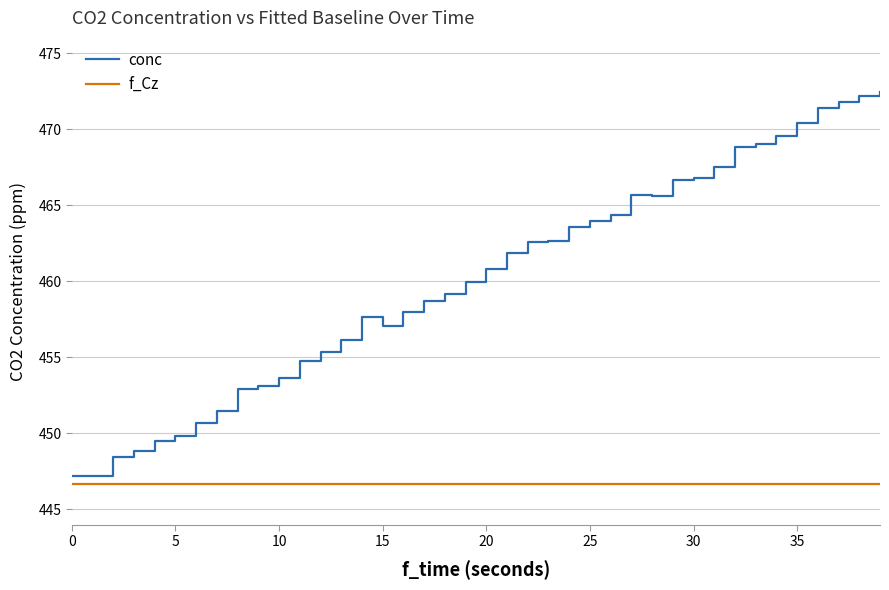

Which series has the largest total across all categories?

conc